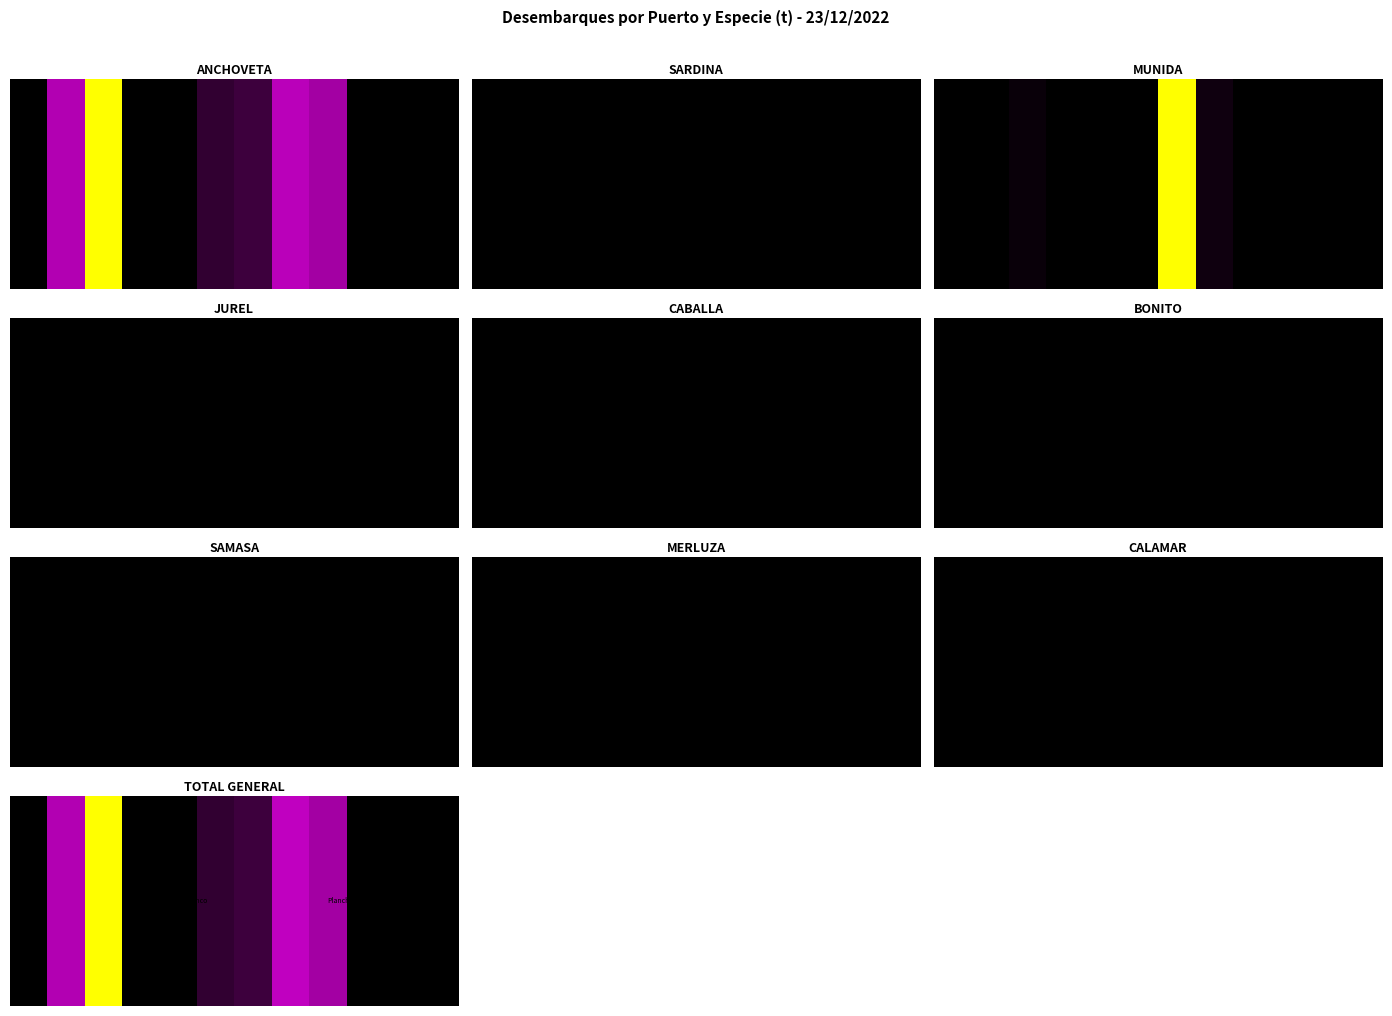

How many distinct data groups are displayed?

1